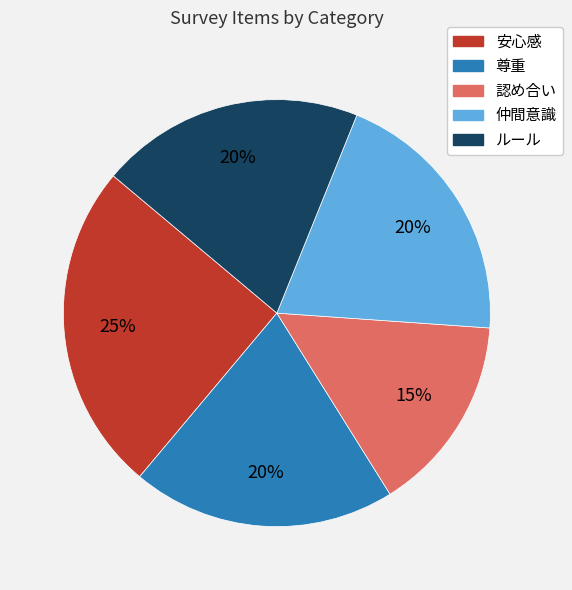

What is the smallest slice in the pie chart?

認め合い